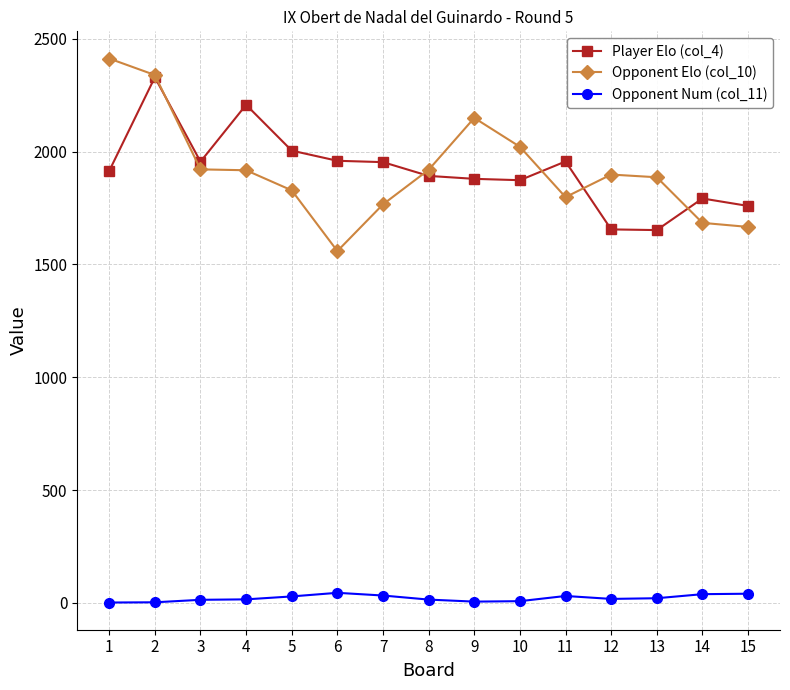

The value of Opponent Elo (col_10) at 2 is 2339. True or false?

True